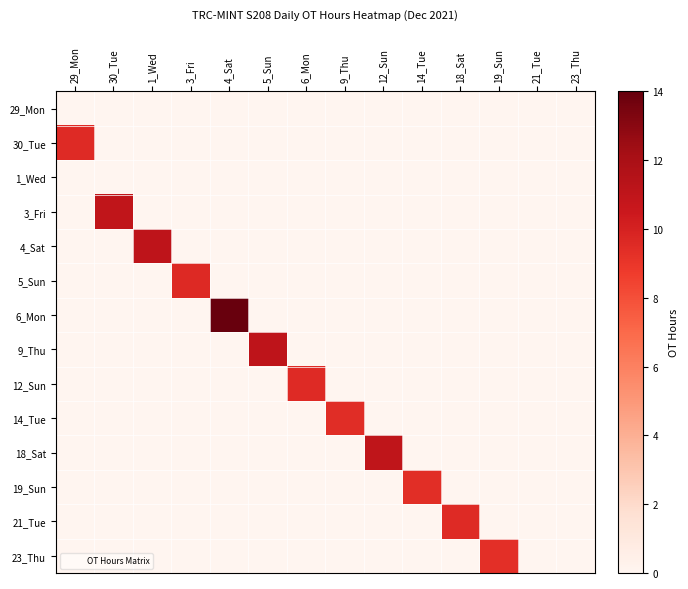

Reading left to right, transcribe all the data shown in this chart.

29_Mon: 29_Mon=0.0	30_Tue=0.0	1_Wed=0.0	3_Fri=0.0	4_Sat=0.0	5_Sun=0.0	6_Mon=0.0	9_Thu=0.0	12_Sun=0.0	14_Tue=0.0	18_Sat=0.0	19_Sun=0.0	21_Tue=0.0	23_Thu=0.0
30_Tue: 29_Mon=9.6	30_Tue=0.0	1_Wed=0.0	3_Fri=0.0	4_Sat=0.0	5_Sun=0.0	6_Mon=0.0	9_Thu=0.0	12_Sun=0.0	14_Tue=0.0	18_Sat=0.0	19_Sun=0.0	21_Tue=0.0	23_Thu=0.0
1_Wed: 29_Mon=0.0	30_Tue=0.0	1_Wed=0.0	3_Fri=0.0	4_Sat=0.0	5_Sun=0.0	6_Mon=0.0	9_Thu=0.0	12_Sun=0.0	14_Tue=0.0	18_Sat=0.0	19_Sun=0.0	21_Tue=0.0	23_Thu=0.0
3_Fri: 29_Mon=0.0	30_Tue=10.9	1_Wed=0.0	3_Fri=0.0	4_Sat=0.0	5_Sun=0.0	6_Mon=0.0	9_Thu=0.0	12_Sun=0.0	14_Tue=0.0	18_Sat=0.0	19_Sun=0.0	21_Tue=0.0	23_Thu=0.0
4_Sat: 29_Mon=0.0	30_Tue=0.0	1_Wed=11.1	3_Fri=0.0	4_Sat=0.0	5_Sun=0.0	6_Mon=0.0	9_Thu=0.0	12_Sun=0.0	14_Tue=0.0	18_Sat=0.0	19_Sun=0.0	21_Tue=0.0	23_Thu=0.0
5_Sun: 29_Mon=0.0	30_Tue=0.0	1_Wed=0.0	3_Fri=9.6	4_Sat=0.0	5_Sun=0.0	6_Mon=0.0	9_Thu=0.0	12_Sun=0.0	14_Tue=0.0	18_Sat=0.0	19_Sun=0.0	21_Tue=0.0	23_Thu=0.0
6_Mon: 29_Mon=0.0	30_Tue=0.0	1_Wed=0.0	3_Fri=0.0	4_Sat=13.9	5_Sun=0.0	6_Mon=0.0	9_Thu=0.0	12_Sun=0.0	14_Tue=0.0	18_Sat=0.0	19_Sun=0.0	21_Tue=0.0	23_Thu=0.0
9_Thu: 29_Mon=0.0	30_Tue=0.0	1_Wed=0.0	3_Fri=0.0	4_Sat=0.0	5_Sun=11.1	6_Mon=0.0	9_Thu=0.0	12_Sun=0.0	14_Tue=0.0	18_Sat=0.0	19_Sun=0.0	21_Tue=0.0	23_Thu=0.0
12_Sun: 29_Mon=0.0	30_Tue=0.0	1_Wed=0.0	3_Fri=0.0	4_Sat=0.0	5_Sun=0.0	6_Mon=9.5	9_Thu=0.0	12_Sun=0.0	14_Tue=0.0	18_Sat=0.0	19_Sun=0.0	21_Tue=0.0	23_Thu=0.0
14_Tue: 29_Mon=0.0	30_Tue=0.0	1_Wed=0.0	3_Fri=0.0	4_Sat=0.0	5_Sun=0.0	6_Mon=0.0	9_Thu=9.4	12_Sun=0.0	14_Tue=0.0	18_Sat=0.0	19_Sun=0.0	21_Tue=0.0	23_Thu=0.0
18_Sat: 29_Mon=0.0	30_Tue=0.0	1_Wed=0.0	3_Fri=0.0	4_Sat=0.0	5_Sun=0.0	6_Mon=0.0	9_Thu=0.0	12_Sun=11.0	14_Tue=0.0	18_Sat=0.0	19_Sun=0.0	21_Tue=0.0	23_Thu=0.0
19_Sun: 29_Mon=0.0	30_Tue=0.0	1_Wed=0.0	3_Fri=0.0	4_Sat=0.0	5_Sun=0.0	6_Mon=0.0	9_Thu=0.0	12_Sun=0.0	14_Tue=9.4	18_Sat=0.0	19_Sun=0.0	21_Tue=0.0	23_Thu=0.0
21_Tue: 29_Mon=0.0	30_Tue=0.0	1_Wed=0.0	3_Fri=0.0	4_Sat=0.0	5_Sun=0.0	6_Mon=0.0	9_Thu=0.0	12_Sun=0.0	14_Tue=0.0	18_Sat=9.6	19_Sun=0.0	21_Tue=0.0	23_Thu=0.0
23_Thu: 29_Mon=0.0	30_Tue=0.0	1_Wed=0.0	3_Fri=0.0	4_Sat=0.0	5_Sun=0.0	6_Mon=0.0	9_Thu=0.0	12_Sun=0.0	14_Tue=0.0	18_Sat=0.0	19_Sun=9.3	21_Tue=0.0	23_Thu=0.0